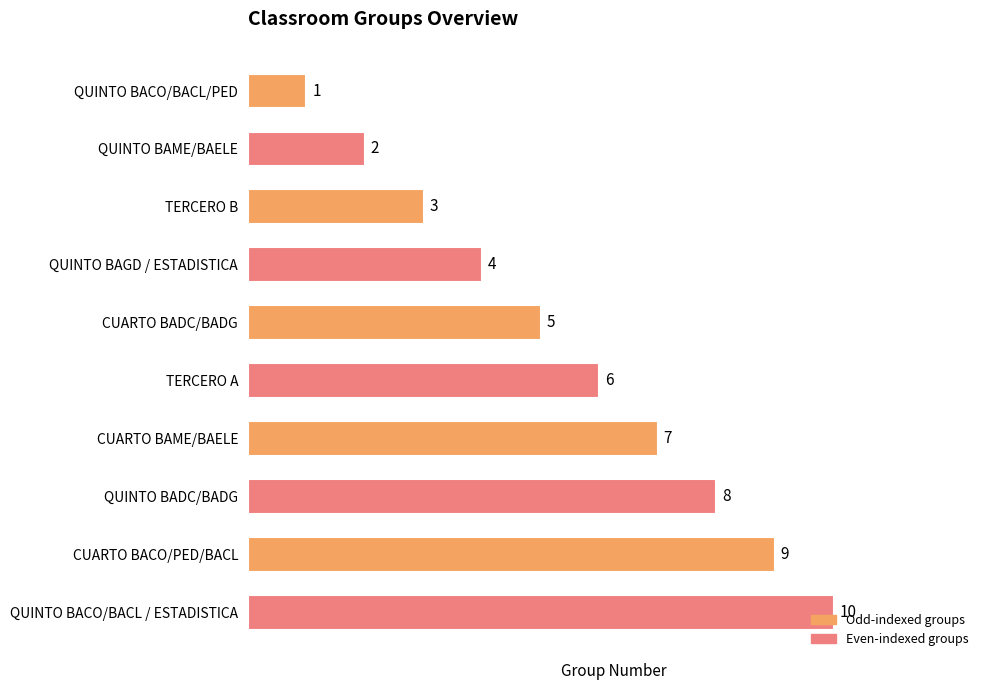

Which has a higher value, QUINTO BACO/BACL / ESTADISTICA or CUARTO BAME/BAELE?

QUINTO BACO/BACL / ESTADISTICA